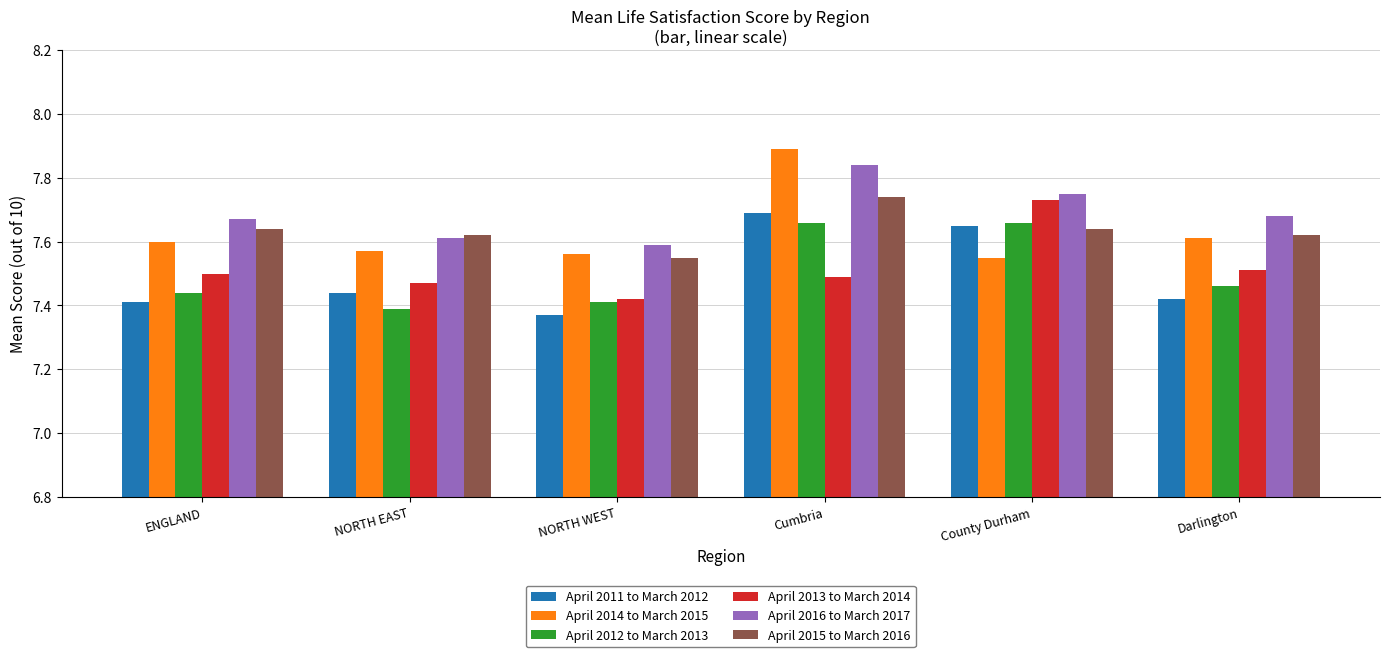

Is it true that April 2015 to March 2016 equals 11.5 at Cumbria?

False